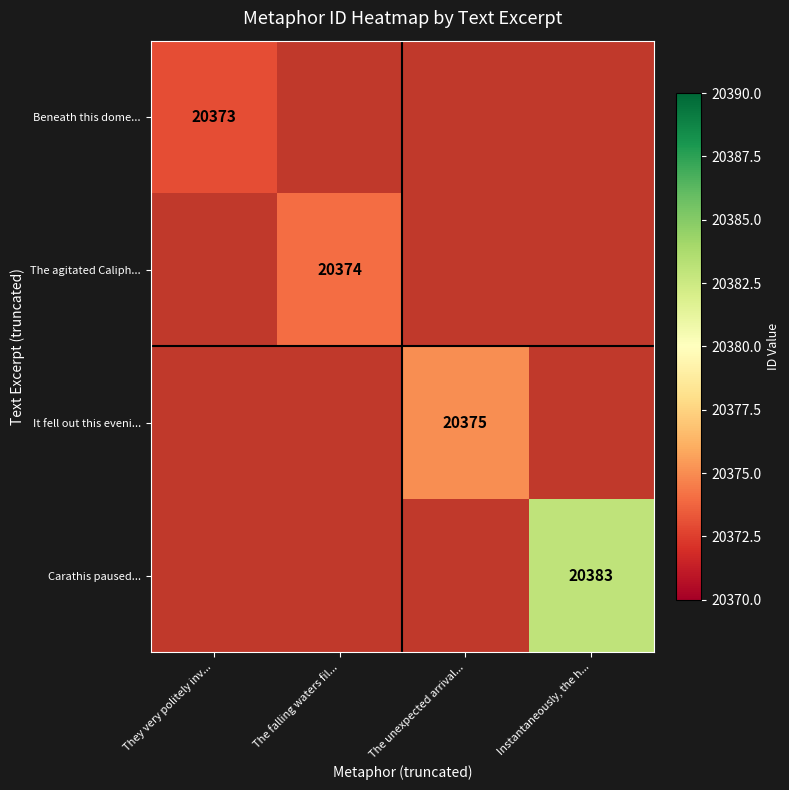

The It fell out this eveni... series shows 7854 at The unexpected arrival.... True or false?

False